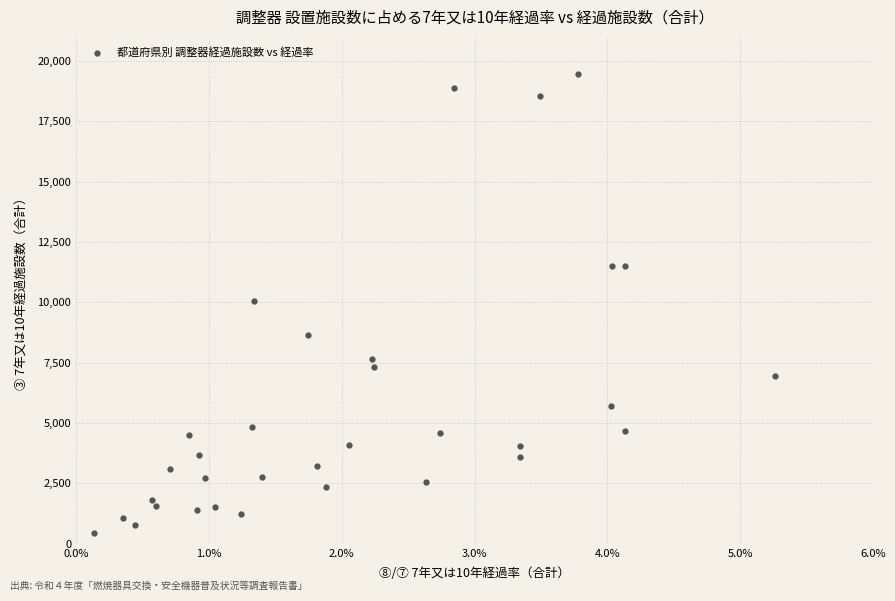

What is the range of Y values (max minus min)?

19055